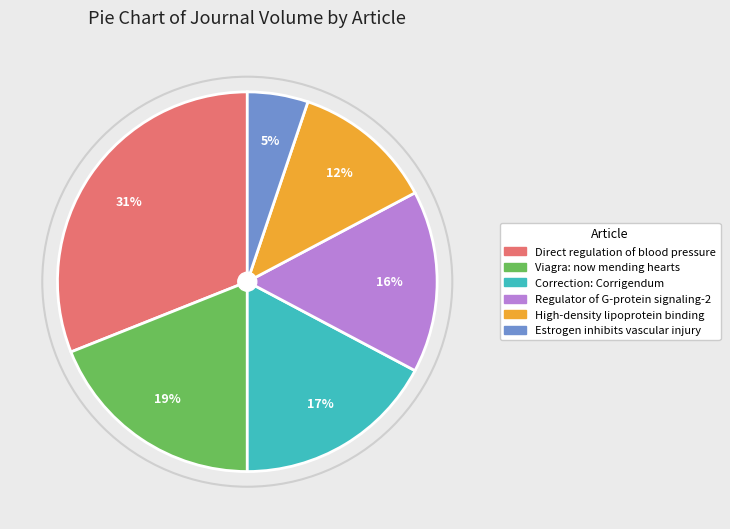

To the nearest percent, what is the difference between the largest and smallest slice percentages?

26%